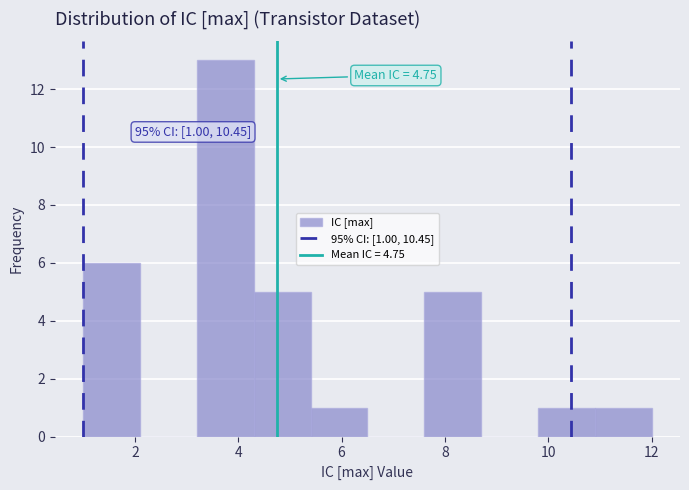

Over which range of the x-axis is the bar tallest?

3.2 to 4.3